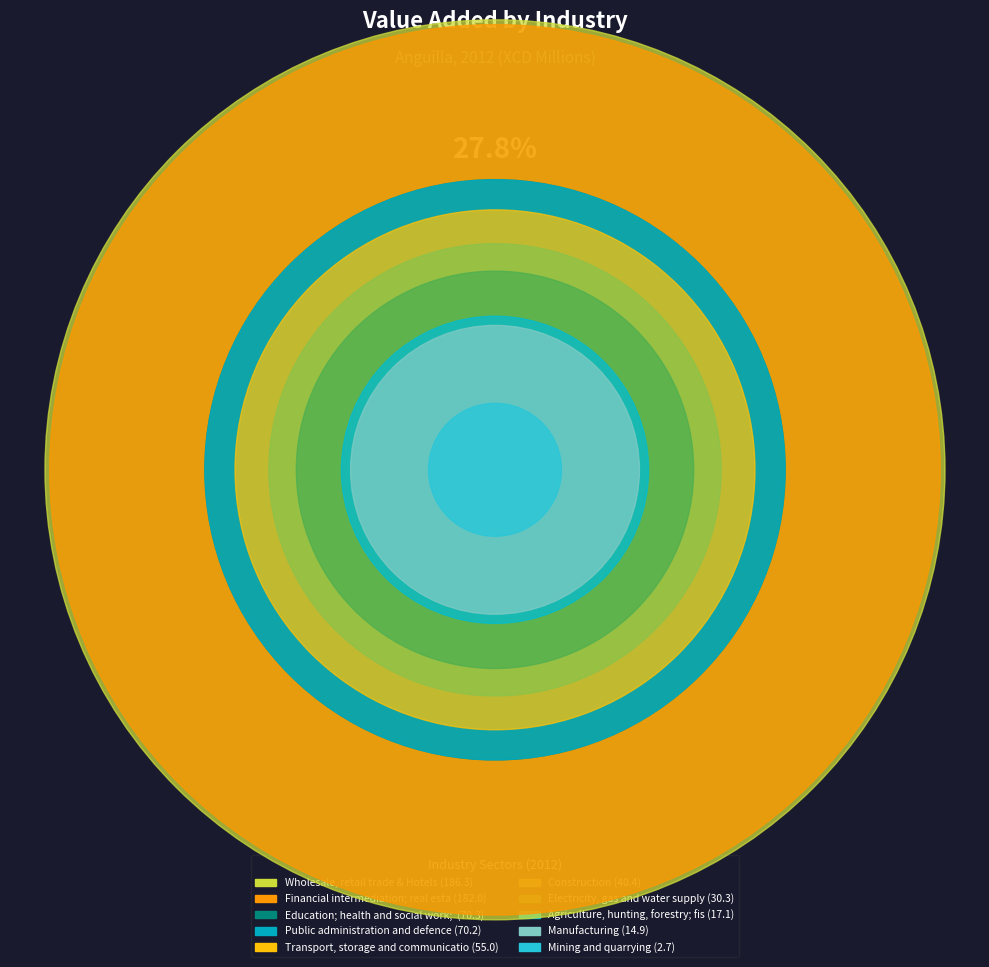

Is it true that Education; health and social work; other is 11% of the pie?

True